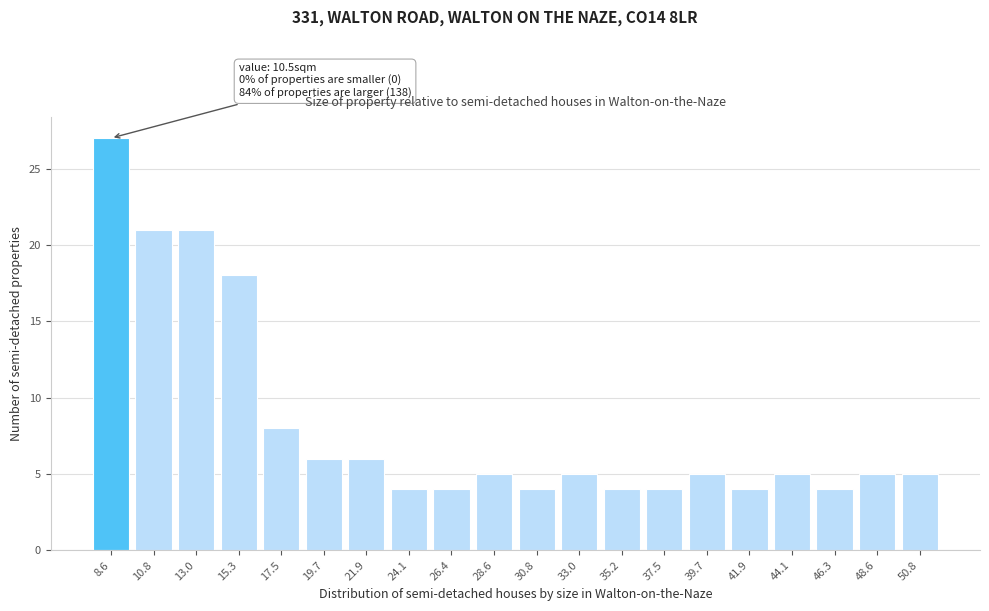

Reading left to right, extract all data points from this chart.

27	21	21	18	8	6	6	4	4	5	4	5	4	4	5	4	5	4	5	5